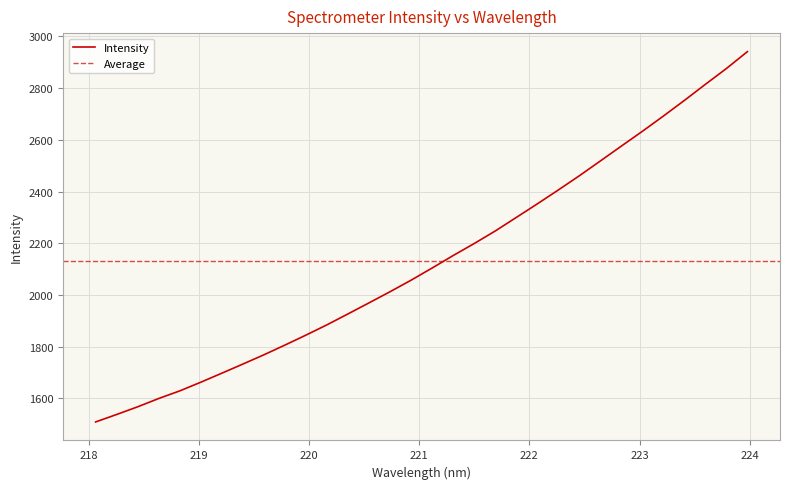

At which category does the chart reach its minimum across all series?

218.0596